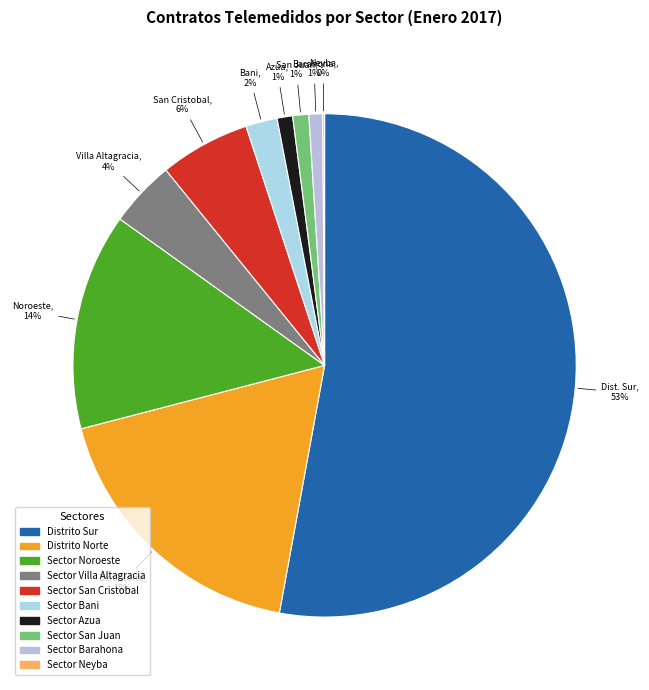

Rank the categories by value from highest to lowest.

Distrito Sur, Distrito Norte, Sector Noroeste, Sector San Cristobal, Sector Villa Altagracia, Sector Bani, Sector San Juan, Sector Azua, Sector Barahona, Sector Neyba